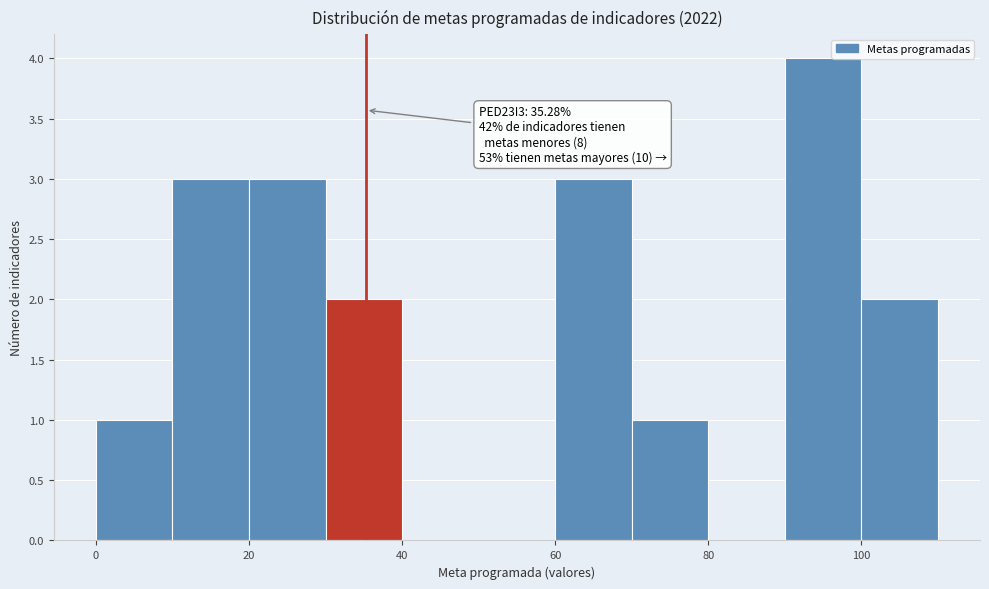

Which range on the x-axis has the tallest bar?

90 to 100